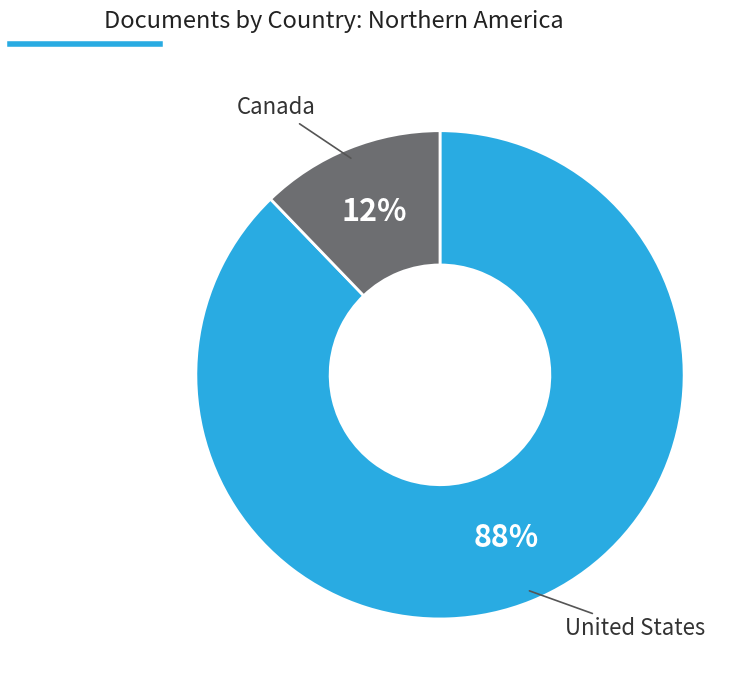

To the nearest percent, what is the difference between the largest and smallest slice percentages?

76%